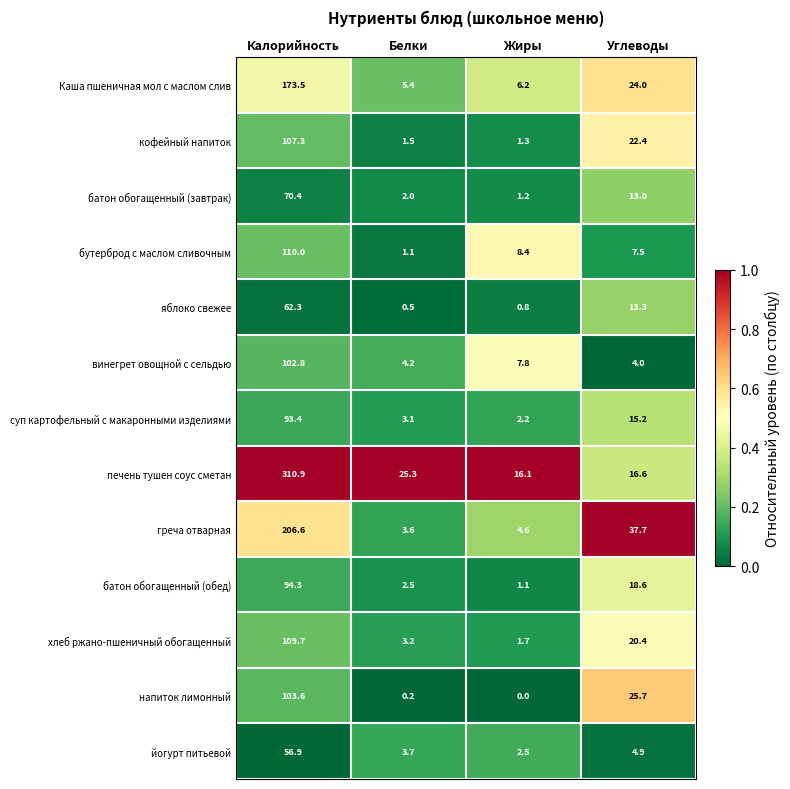

What value does the кофейный напиток series have at Калорийность?

107.3